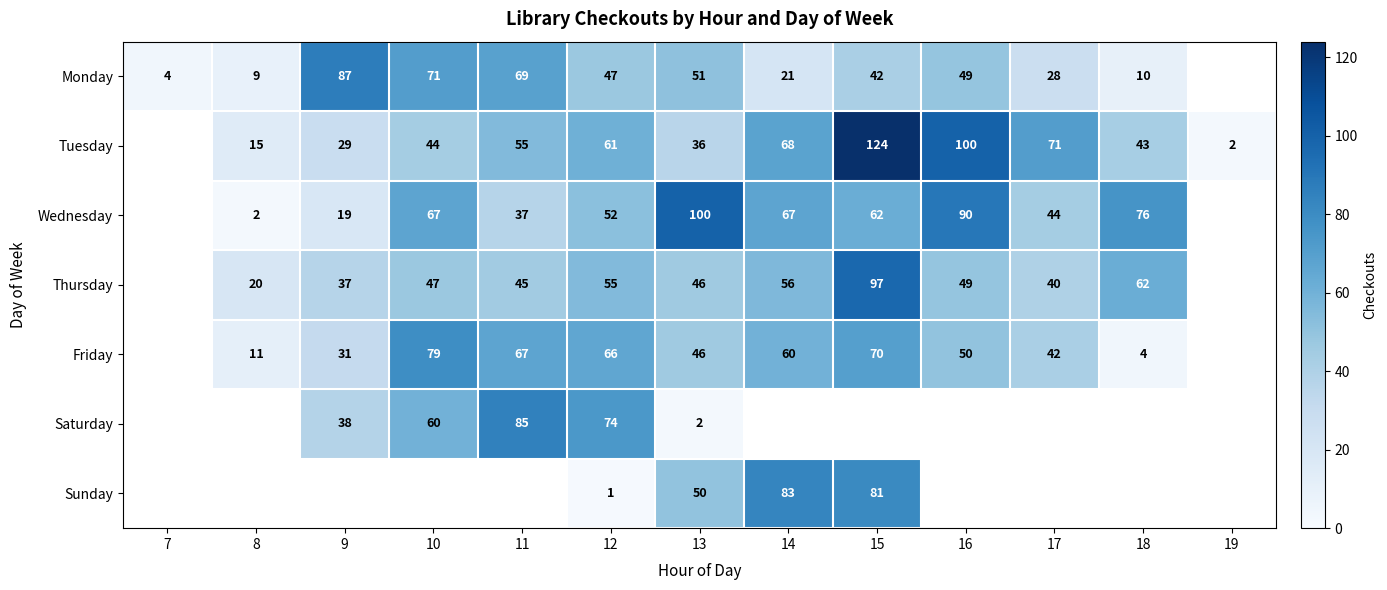

How many distinct data groups are displayed?

7